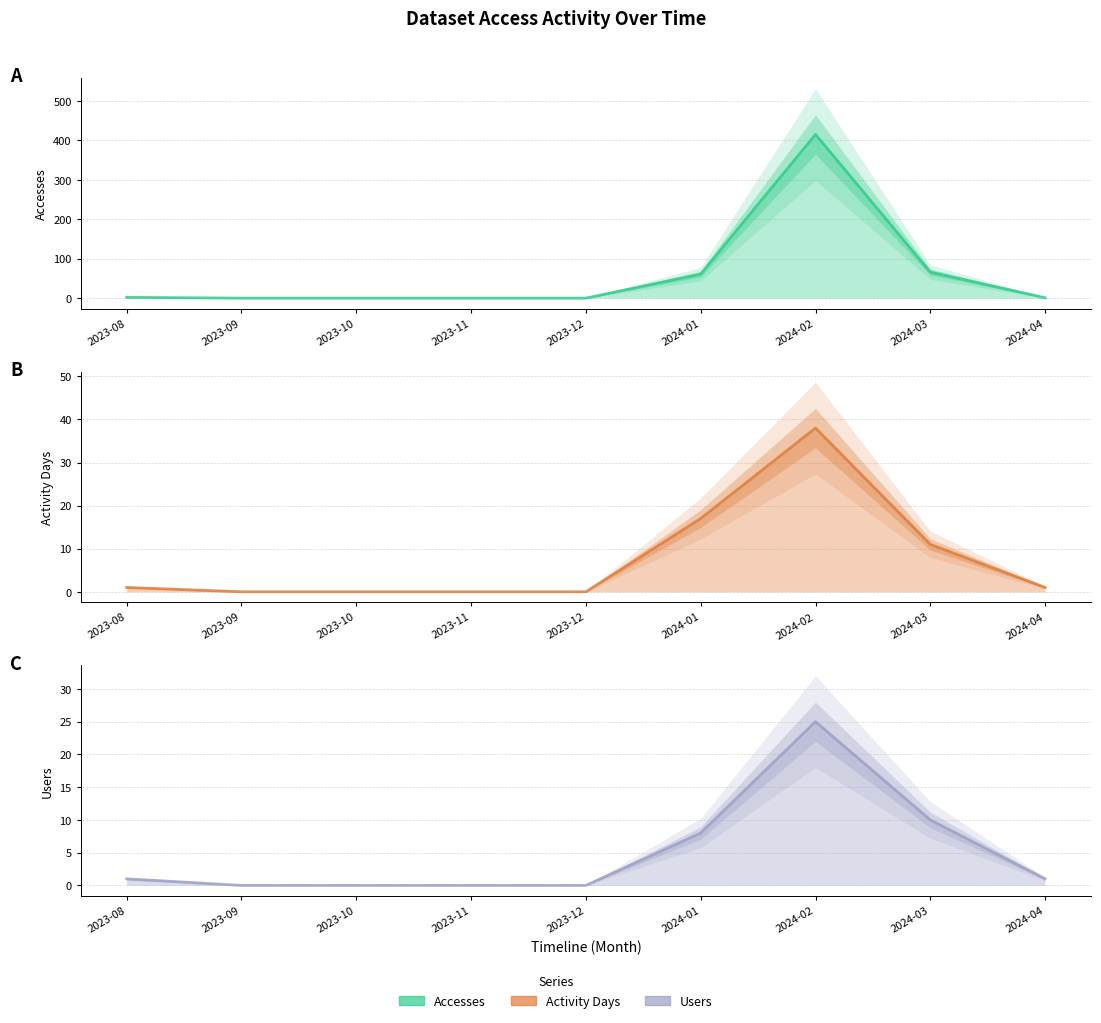

What is the sum of all Accesses line values?

545